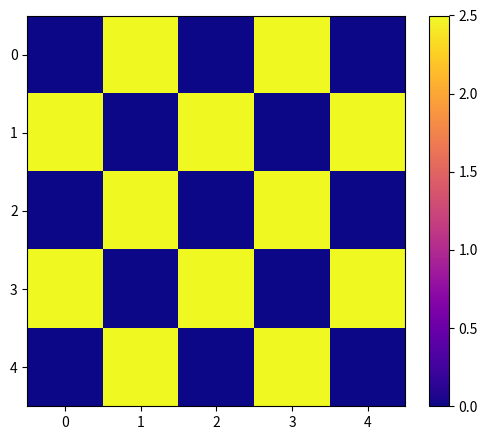

Reading right to left, what are all the values shown in this chart?

0: 4=0.0	3=2.5	2=0.0	1=2.5	0=0.0
1: 4=2.5	3=0.0	2=2.5	1=0.0	0=2.5
2: 4=0.0	3=2.5	2=0.0	1=2.5	0=0.0
3: 4=2.5	3=0.0	2=2.5	1=0.0	0=2.5
4: 4=0.0	3=2.5	2=0.0	1=2.5	0=0.0